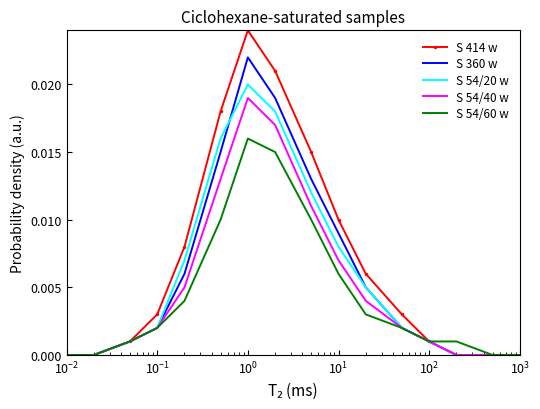

List the series in order of their peak value, lowest first.

S 54/60 w, S 54/40 w, S 54/20 w, S 360 w, S 414 w